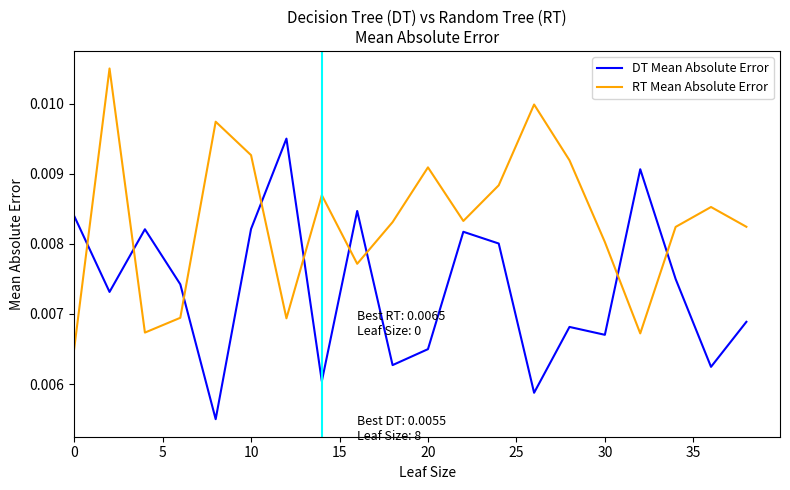

What are all the series names shown in the legend?

DT Mean Absolute Error, RT Mean Absolute Error